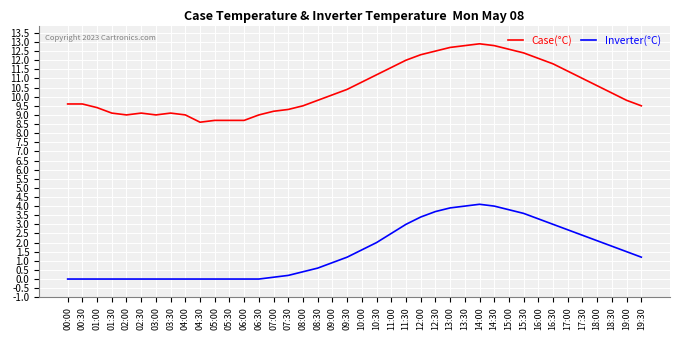

What is the maximum value shown in the chart?

12.9